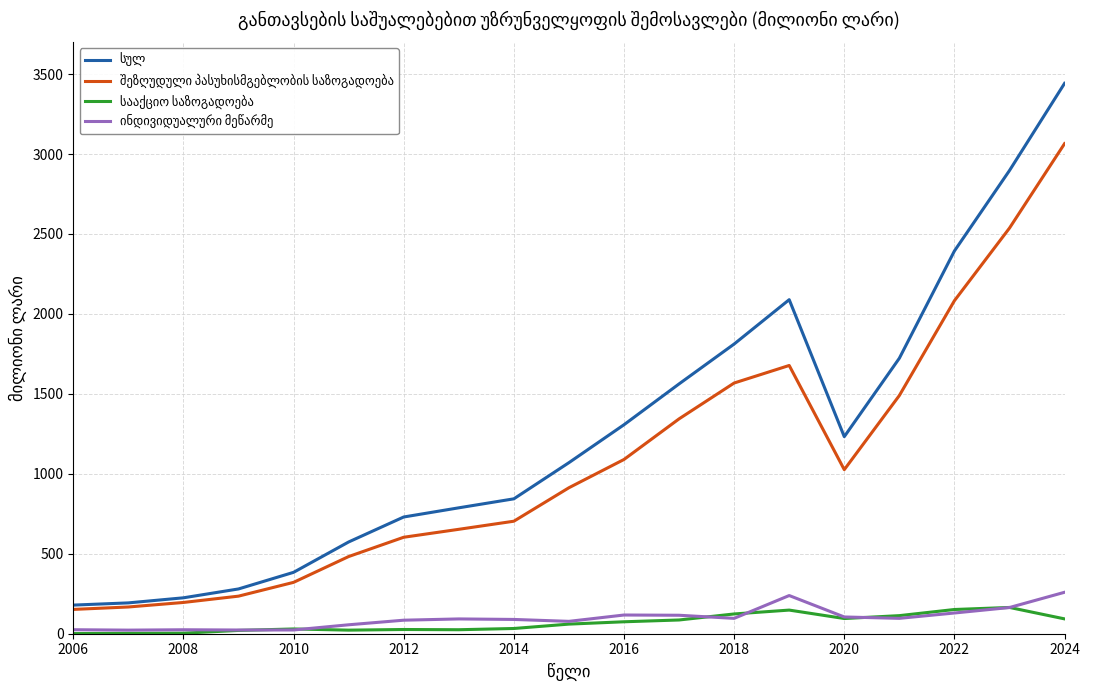

At which category is the sum across all series the highest?

2024